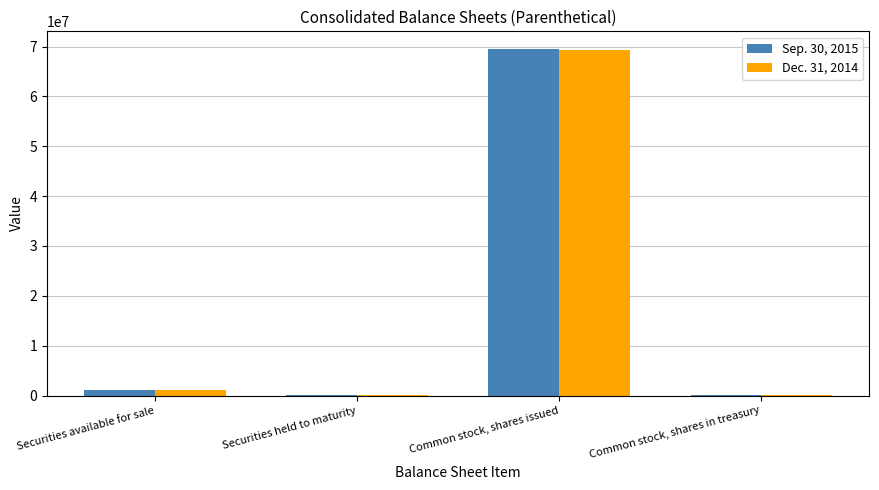

True or false: Dec. 31, 2014 has a value of 1180016 at Securities available for sale.

True